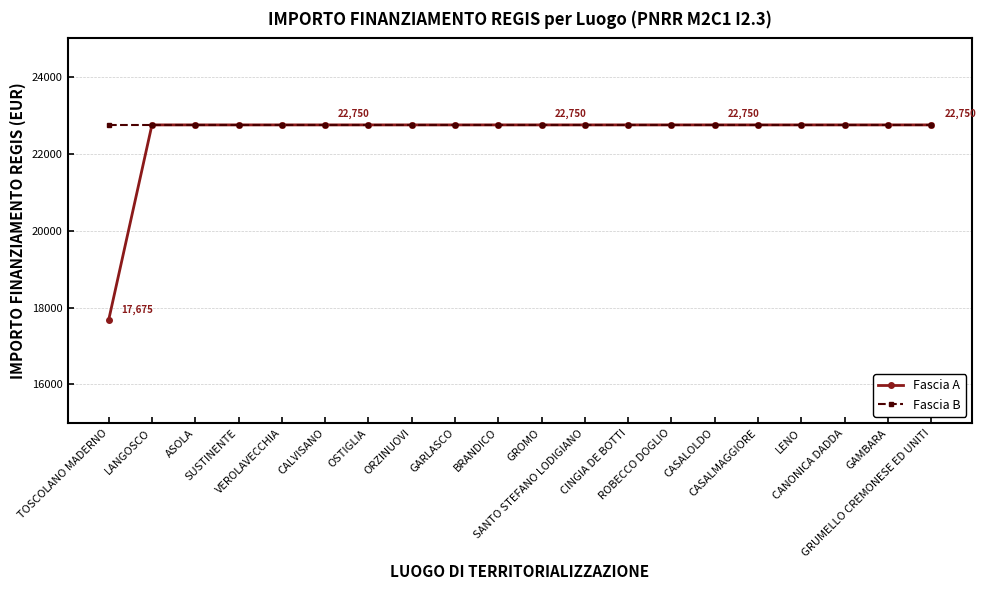

Which series has the largest range (max minus min)?

Fascia A